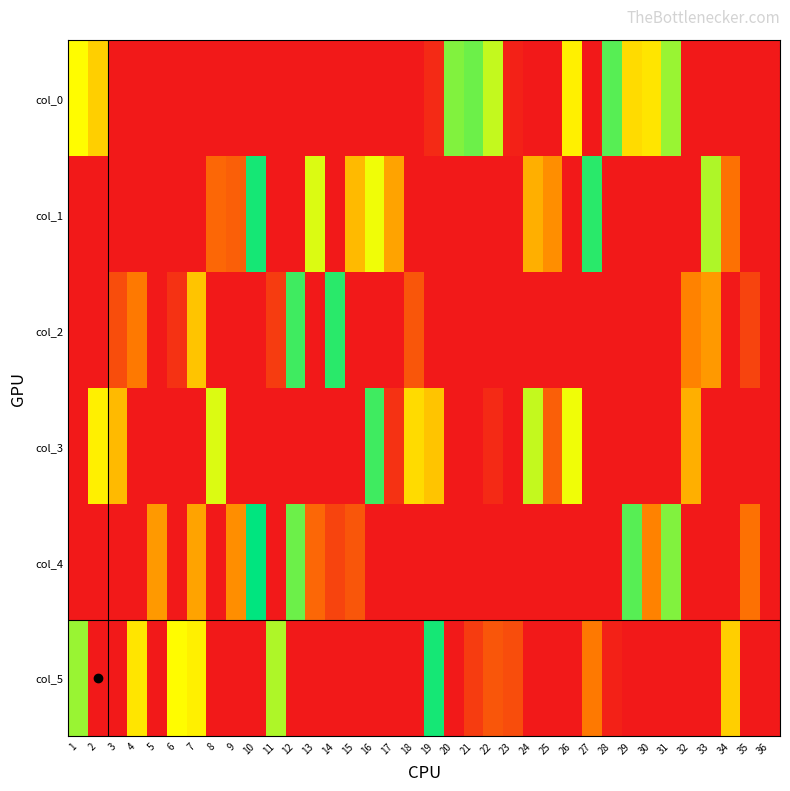

Reading left to right, list all the values displayed in this chart.

col_0: 1=23	2=19	3=0	4=0	5=0	6=0	7=0	8=0	9=0	10=0	11=0	12=0	13=0	14=0	15=0	16=0	17=0	18=0	19=2	20=29	21=30	22=26	23=1	24=0	25=0	26=22	27=0	28=31	29=20	30=21	31=28	32=0	33=0	34=0	35=0	36=0
col_1: 1=0	2=0	3=0	4=0	5=0	6=0	7=0	8=9	9=8	10=34	11=0	12=0	13=25	14=0	15=17	16=24	17=15	18=0	19=0	20=0	21=0	22=0	23=0	24=16	25=13	26=0	27=33	28=0	29=0	30=0	31=0	32=0	33=27	34=10	35=0	36=0
col_2: 1=0	2=0	3=6	4=11	5=0	6=3	7=18	8=0	9=0	10=0	11=4	12=32	13=0	14=33	15=0	16=0	17=0	18=7	19=0	20=0	21=0	22=0	23=0	24=0	25=0	26=0	27=0	28=0	29=0	30=0	31=0	32=12	33=14	34=0	35=5	36=0
col_3: 1=0	2=22	3=17	4=0	5=0	6=0	7=0	8=25	9=0	10=0	11=0	12=0	13=0	14=0	15=0	16=32	17=3	18=20	19=18	20=0	21=0	22=2	23=0	24=26	25=8	26=24	27=0	28=0	29=0	30=0	31=0	32=16	33=0	34=0	35=0	36=0
col_4: 1=0	2=0	3=0	4=0	5=14	6=0	7=15	8=0	9=13	10=35	11=0	12=30	13=9	14=5	15=7	16=0	17=0	18=0	19=0	20=0	21=0	22=0	23=0	24=0	25=0	26=0	27=0	28=0	29=31	30=12	31=29	32=0	33=0	34=0	35=10	36=0
col_5: 1=28	2=0	3=0	4=21	5=0	6=23	7=22	8=0	9=0	10=0	11=27	12=0	13=0	14=0	15=0	16=0	17=0	18=0	19=34	20=0	21=4	22=7	23=6	24=0	25=0	26=0	27=11	28=1	29=0	30=0	31=0	32=0	33=0	34=19	35=0	36=0